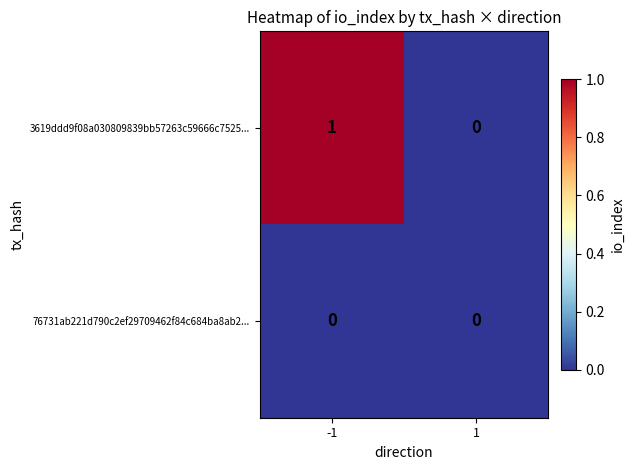

Which series has the largest total across all categories?

3619ddd9f08a030809839bb57263c59666c7525...